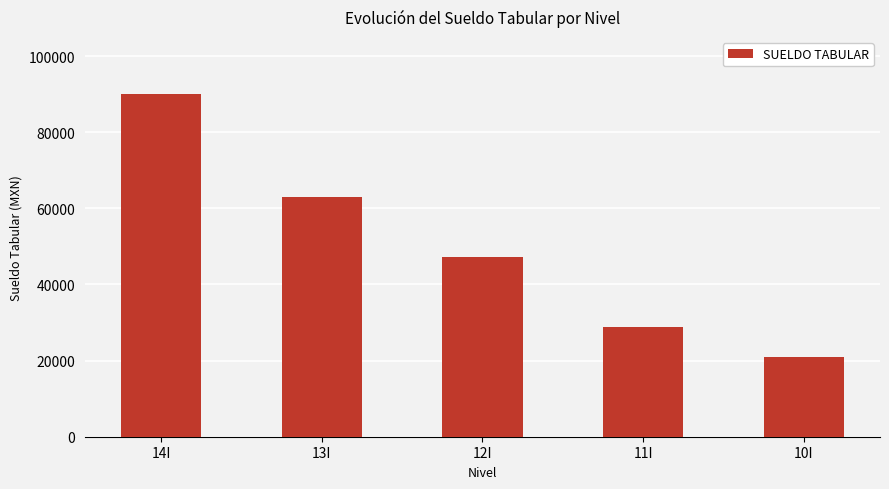

At which category does the chart reach its minimum across all series?

10I